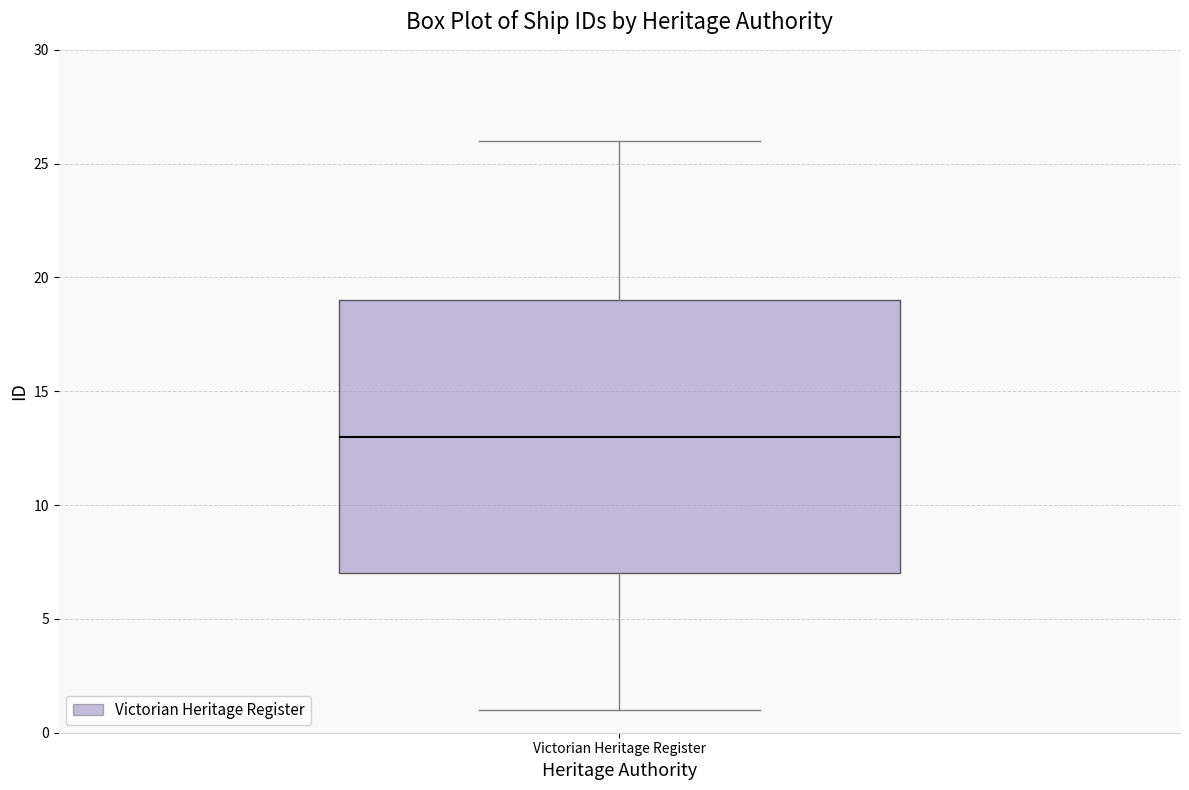

Transcribe this box plot: give where the median line is, the range the box spans, and where the two whiskers end, as read against the y-axis. The values are not printed on the chart, so give them approximately, as read against the axis.

median 13, box 7 to 19, whiskers 1 to 26